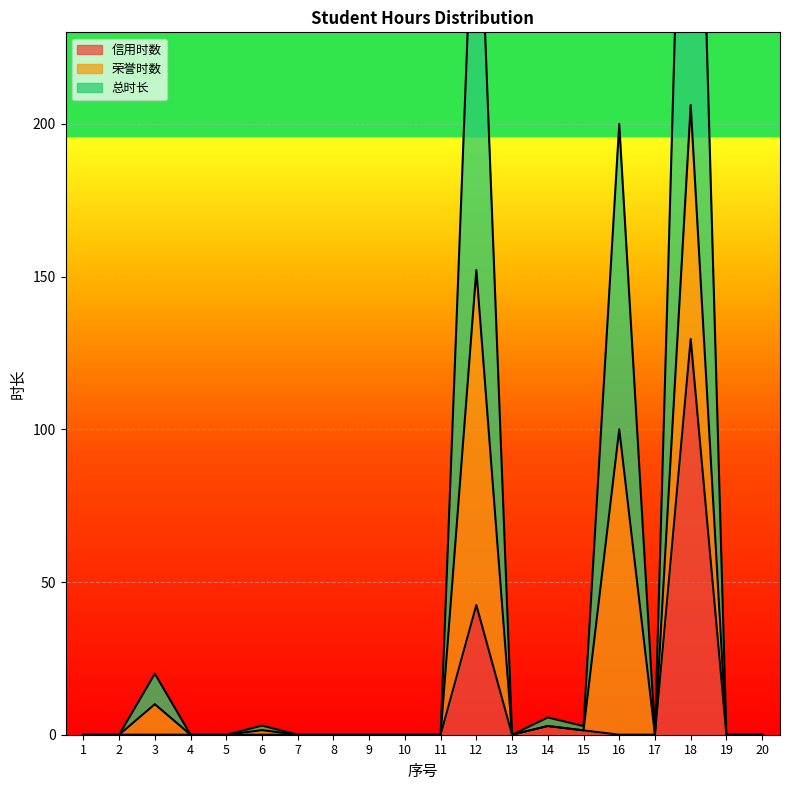

At which label is 信用时数 closest to 64?

12